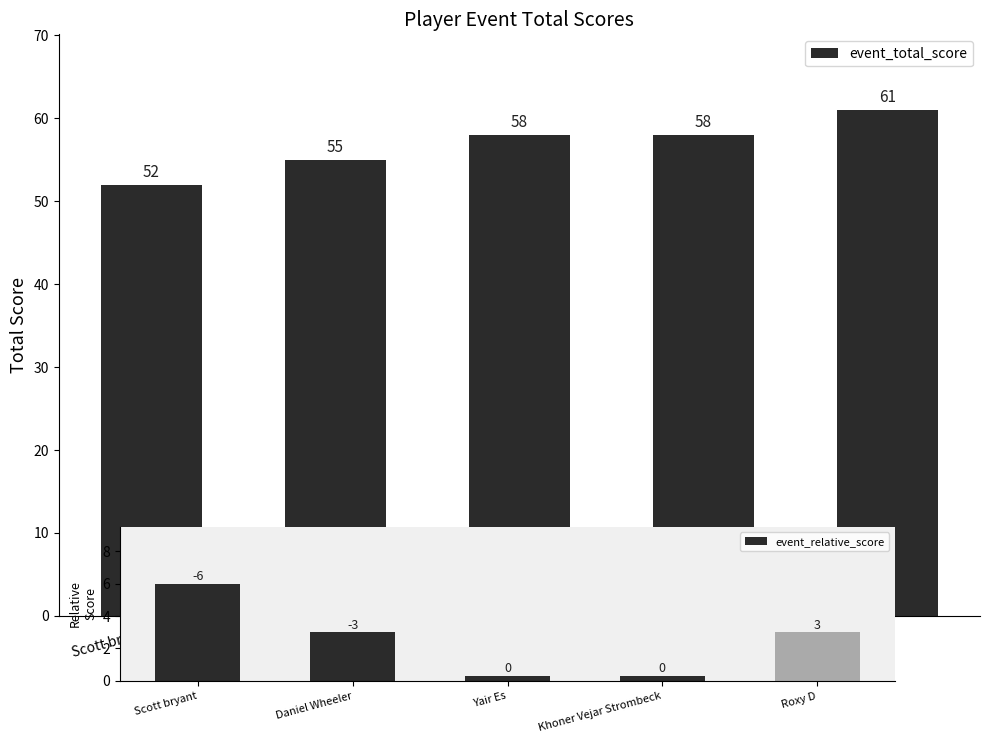

At which label does the data first exceed 58?

Roxy D